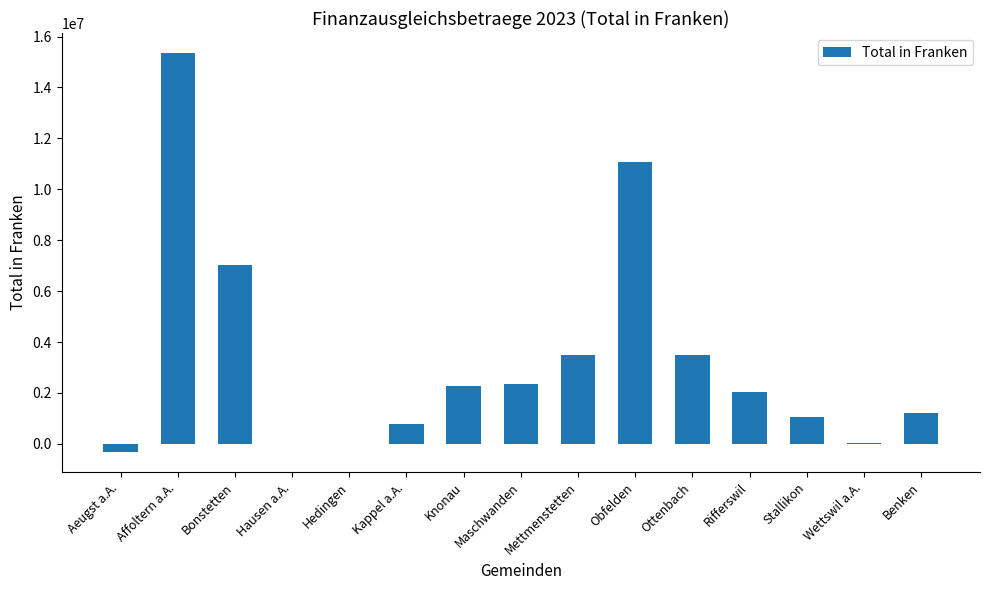

Between Hedingen and Mettmenstetten, which is larger?

Mettmenstetten